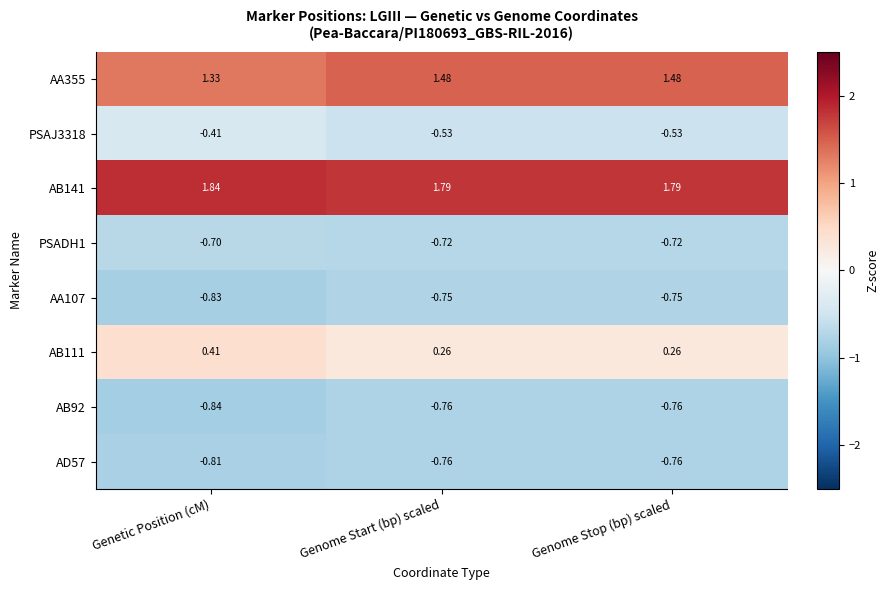

Which category has the highest value in the AB111 series?

Genetic Position (cM)